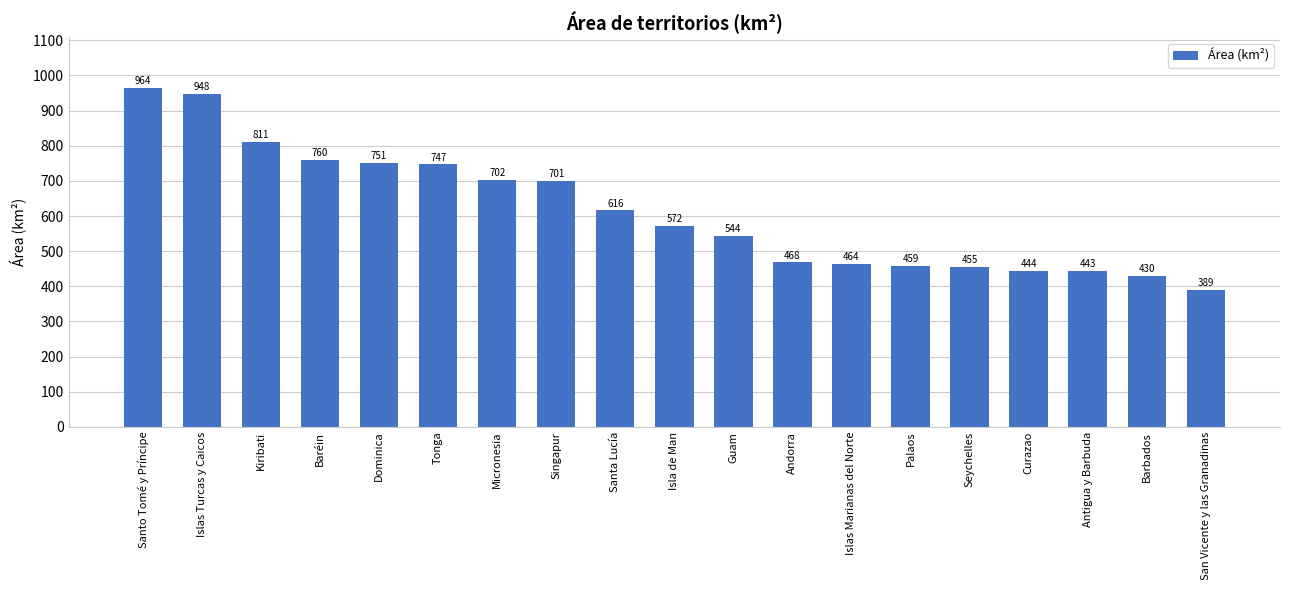

What position from the right is Dominica?

15